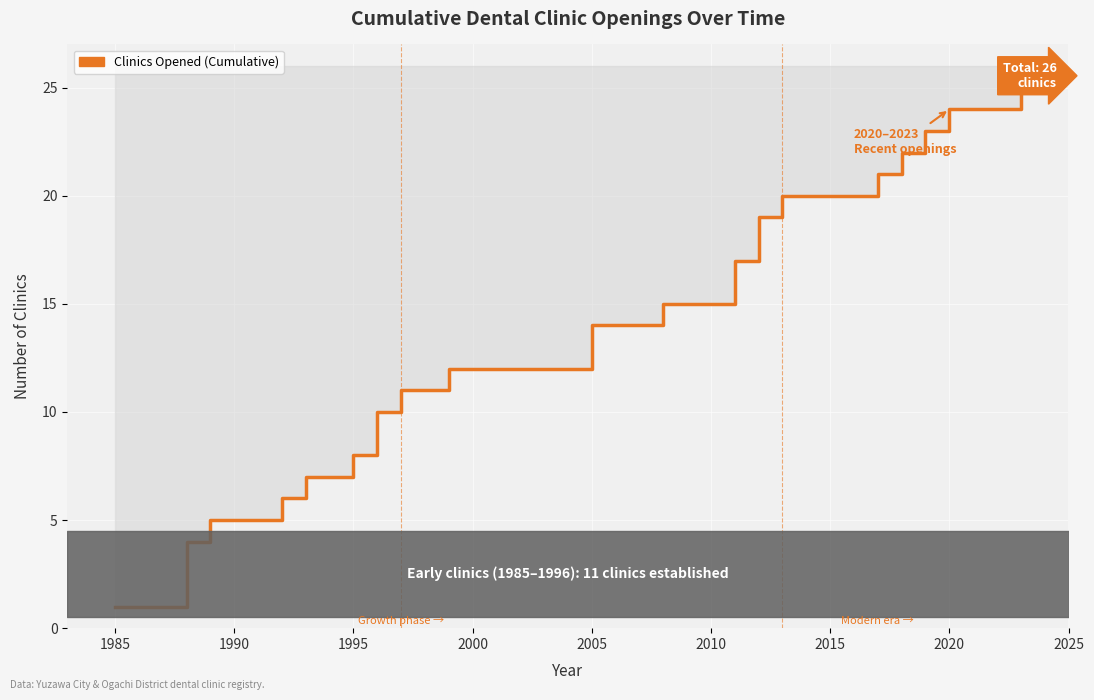

What is the difference between the values at 1989 and 1993?

2